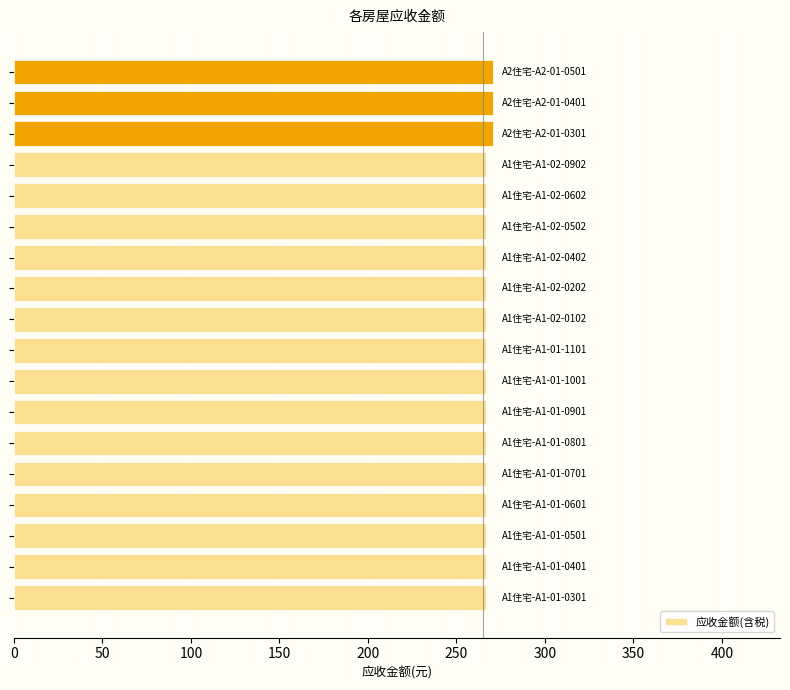

What is the difference between the second highest and minimum values?

4.0